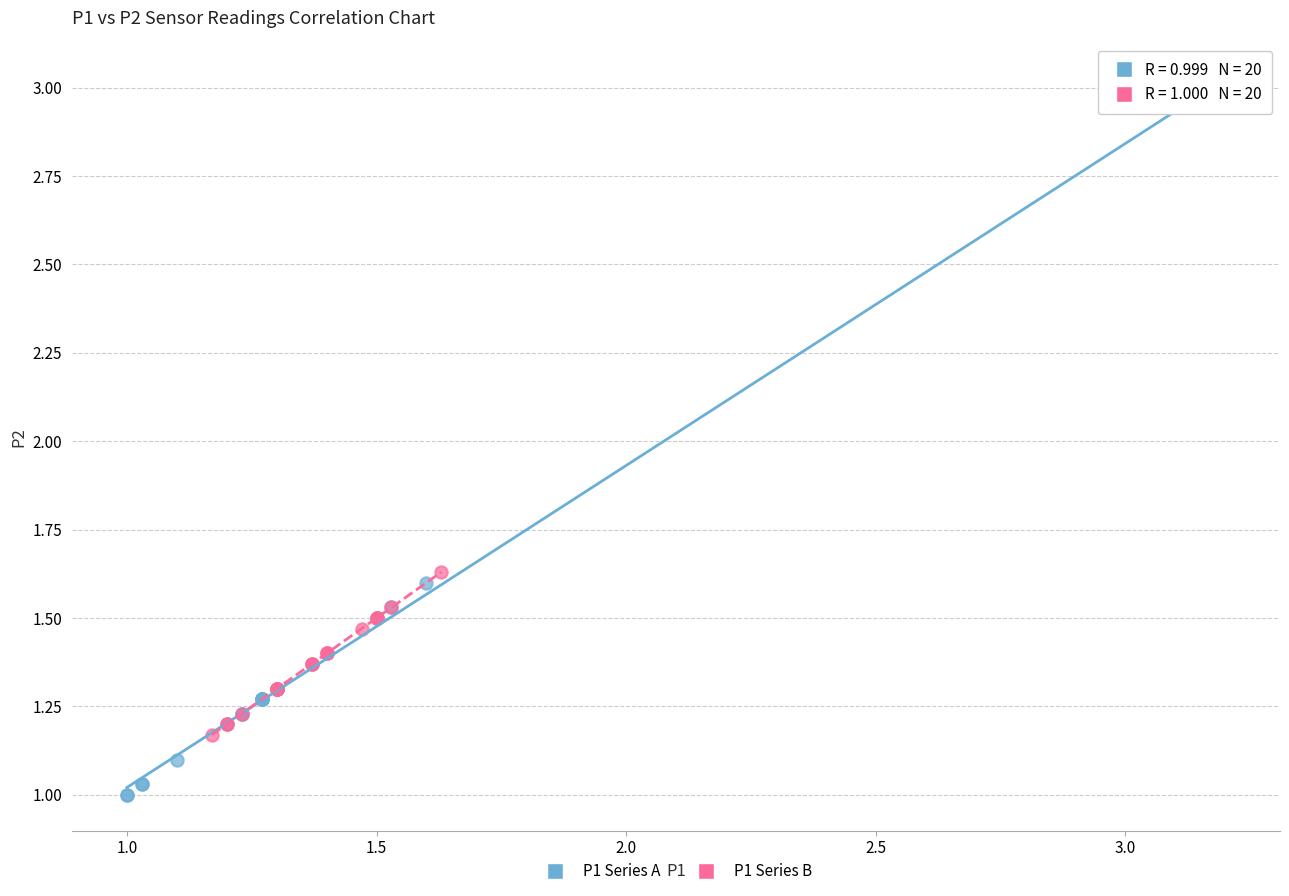

Which series reaches the minimum Y coordinate?

P1 Series A